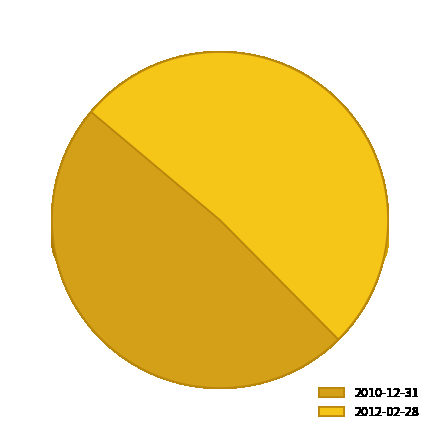

How many slices are in this pie chart?

2